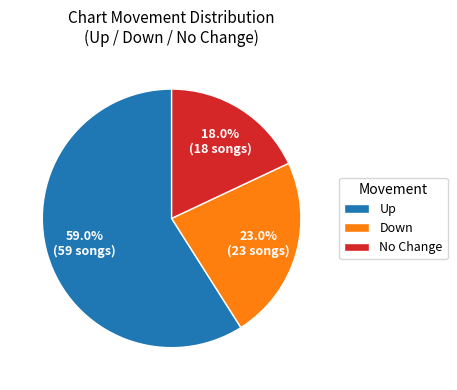

Is the sum of No Change and Down greater than half?

No